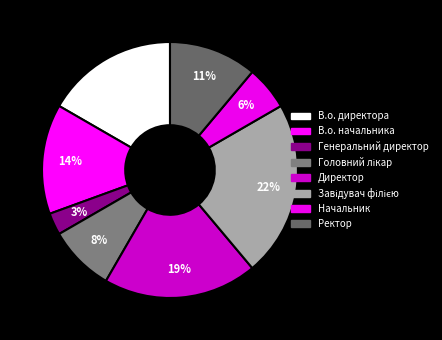

How many segments does this pie chart have?

8